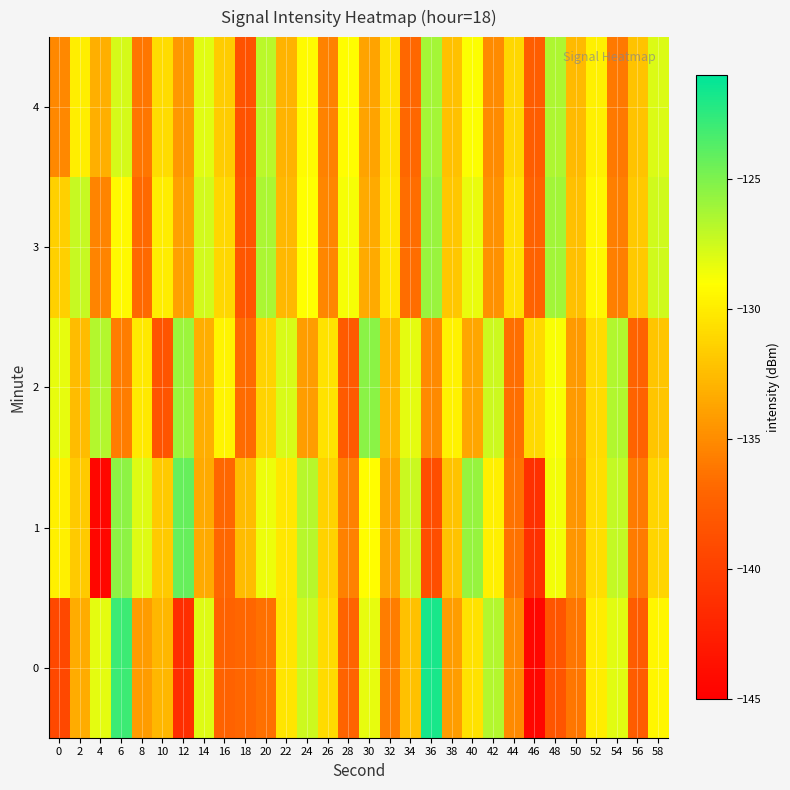

What is the maximum value shown in the chart?

-121.8